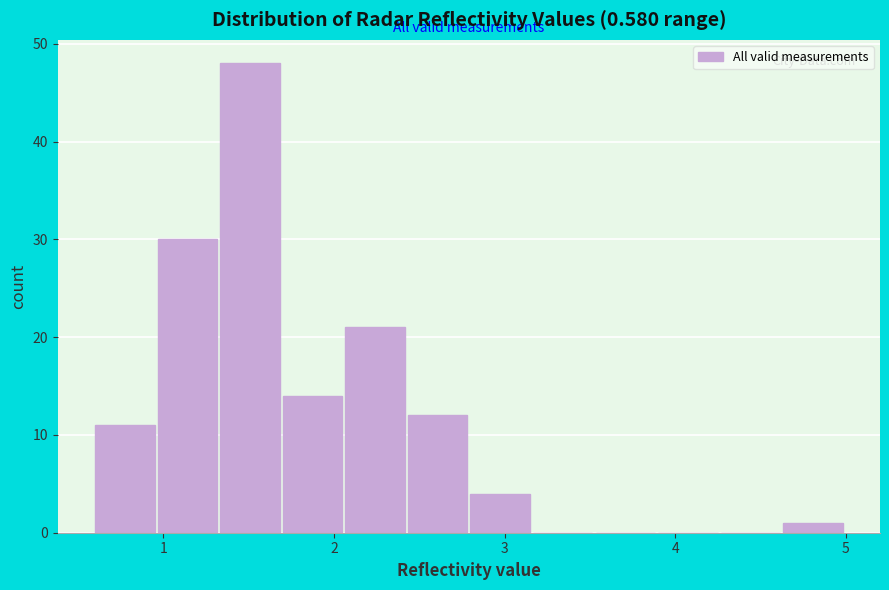

Around what value on the x-axis is the tallest bar? Give the approximate position of its centre, as read against the axis.

1.5